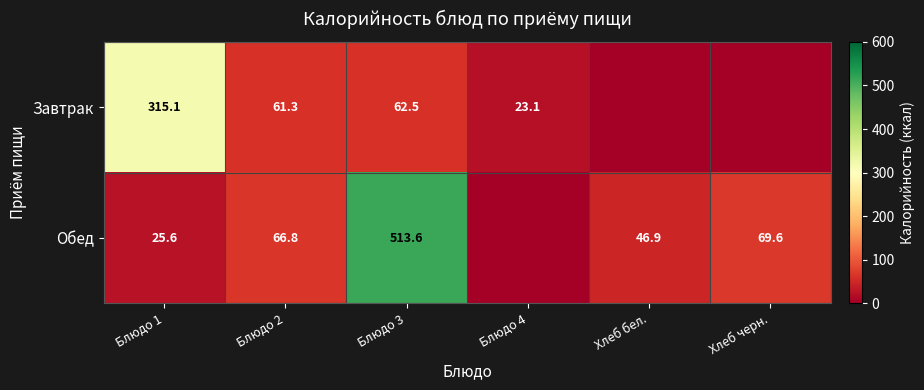

The Обед series shows 69.6 at Хлеб черн.. True or false?

True